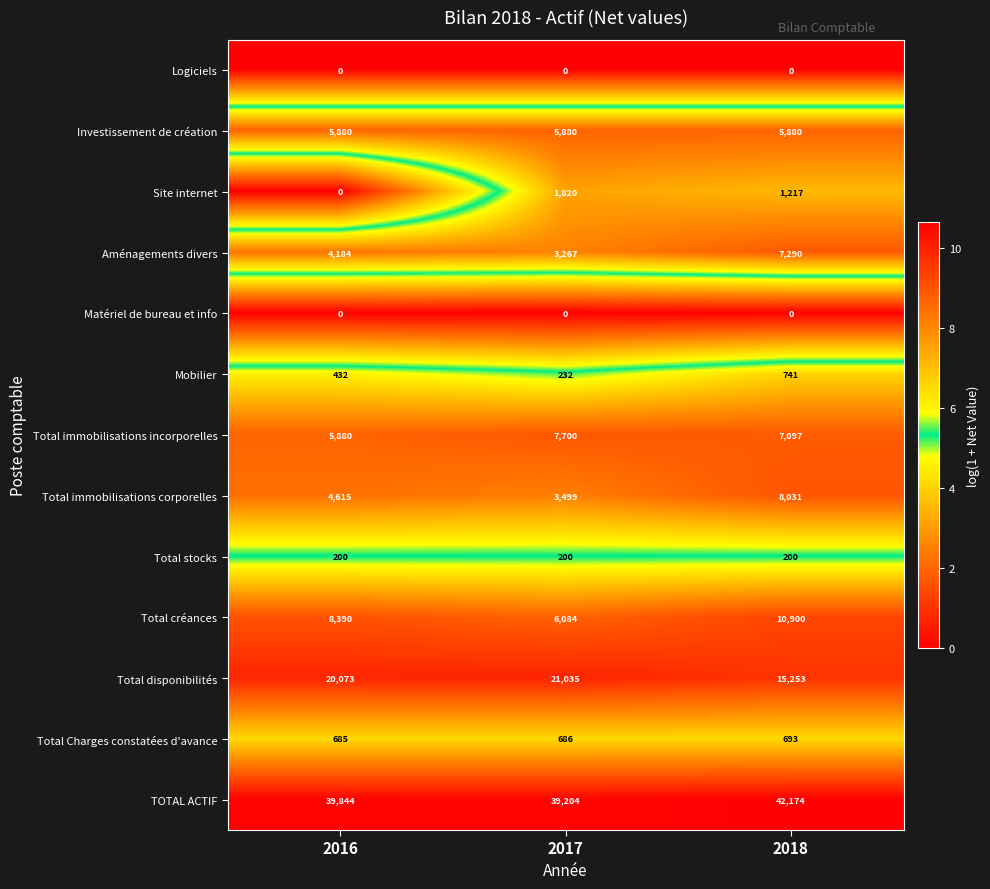

True or false: Aménagements divers has a value of 3044 at 2018.

False